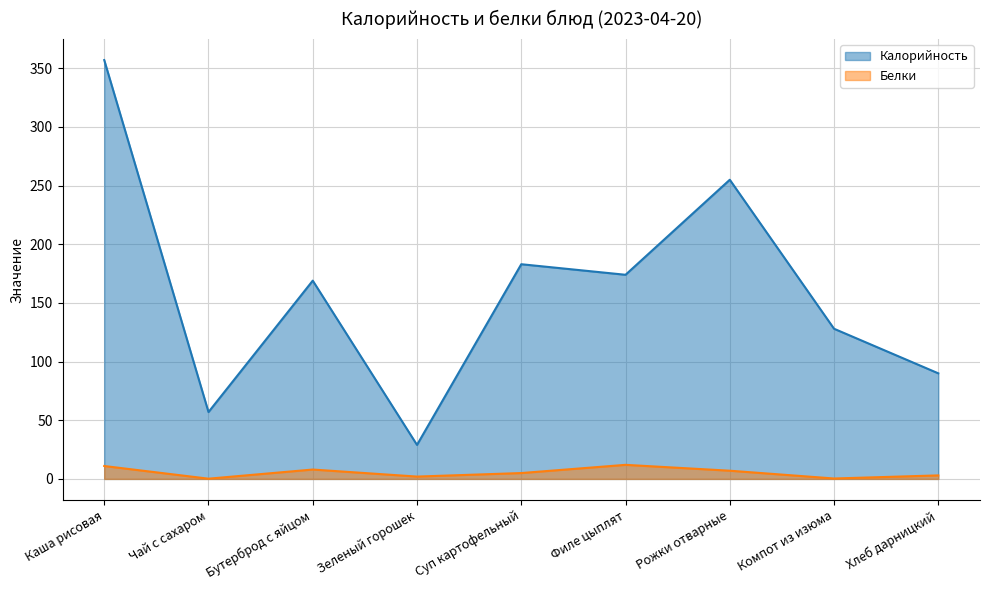

What is the total value across all series at Каша рисовая?

368.0